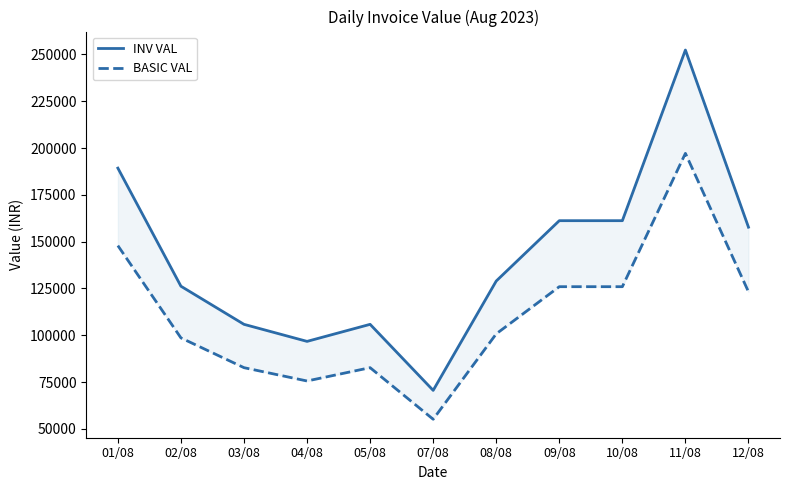

What is the difference between the highest and lowest values at 07/08?

15434.7